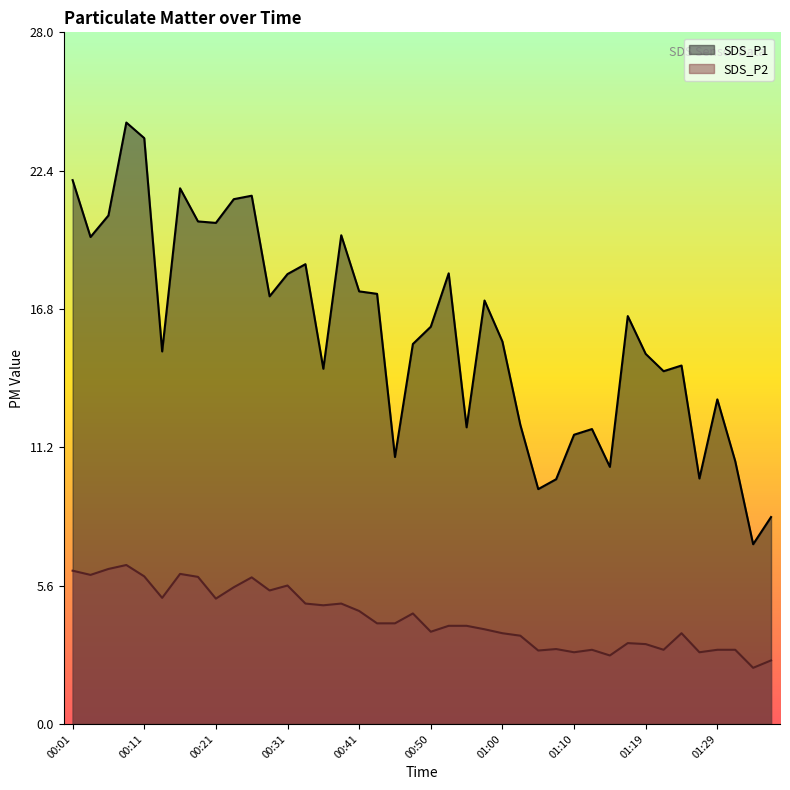

Where is the first local minimum for SDS_P2?

00:04